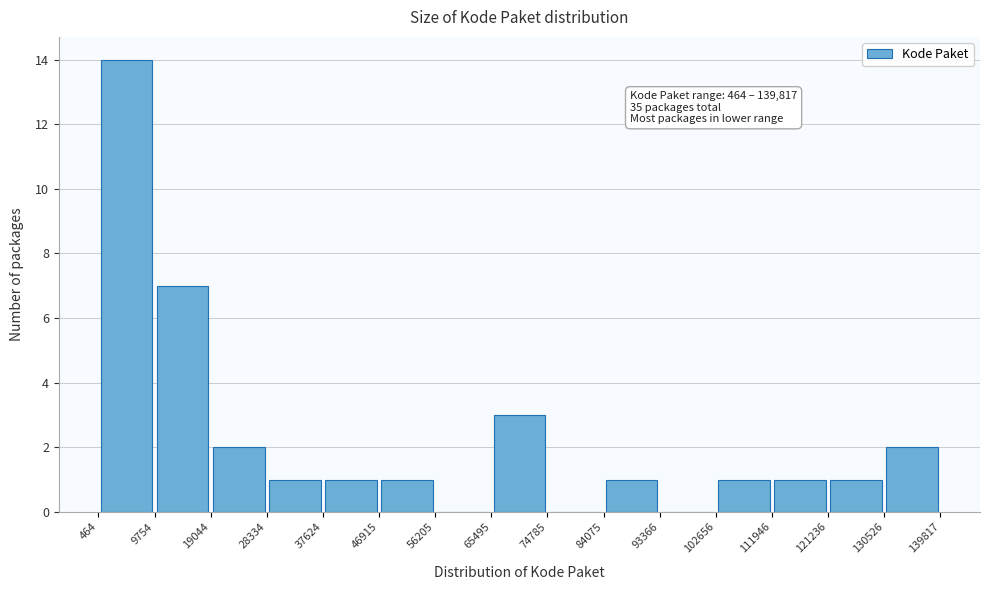

Which range on the x-axis has the tallest bar?

464 to 9754